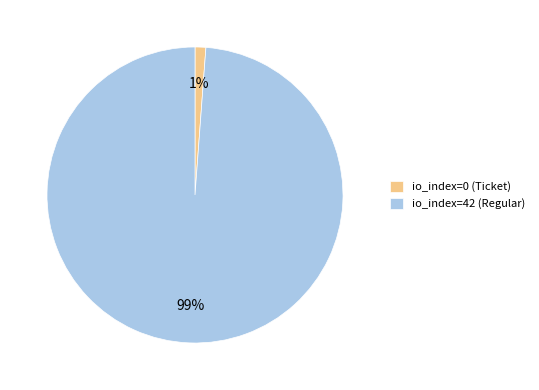

The io_index=42 (Regular) slice represents 89% of the pie. True or false?

False